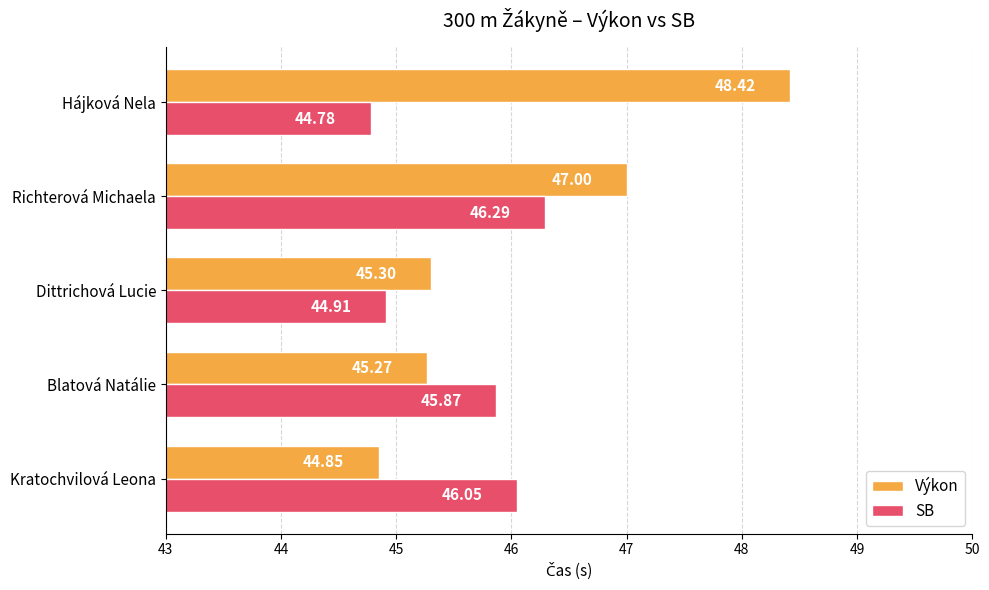

What are all the series names shown in the legend?

Výkon, SB